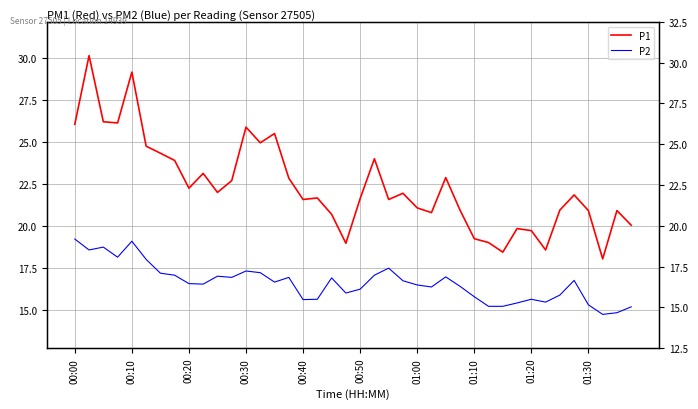

Where does the P2 series first go above 16?

00:00